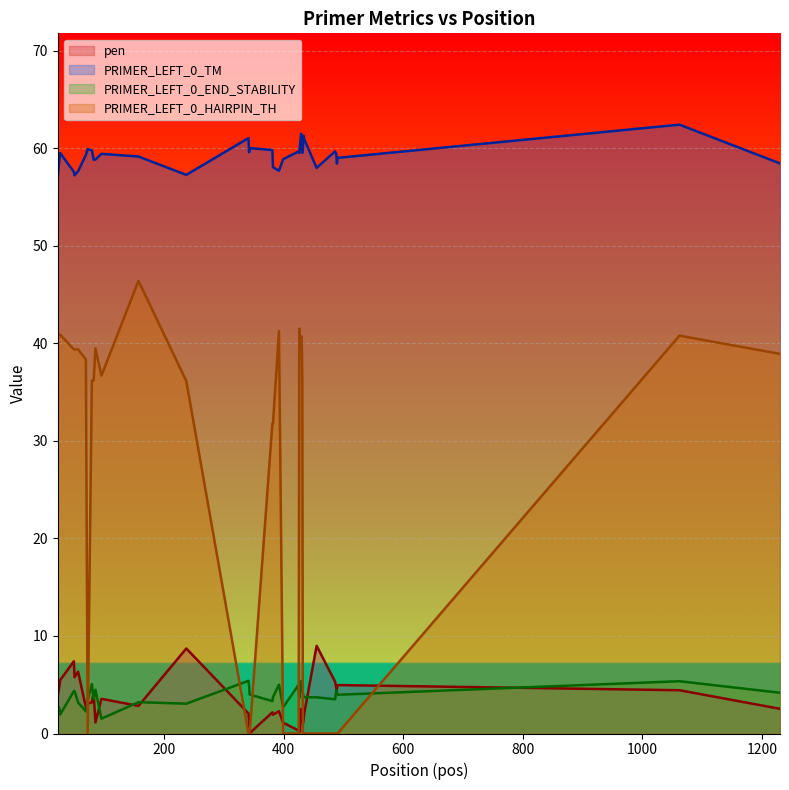

How many data points in pen are above 2?

26